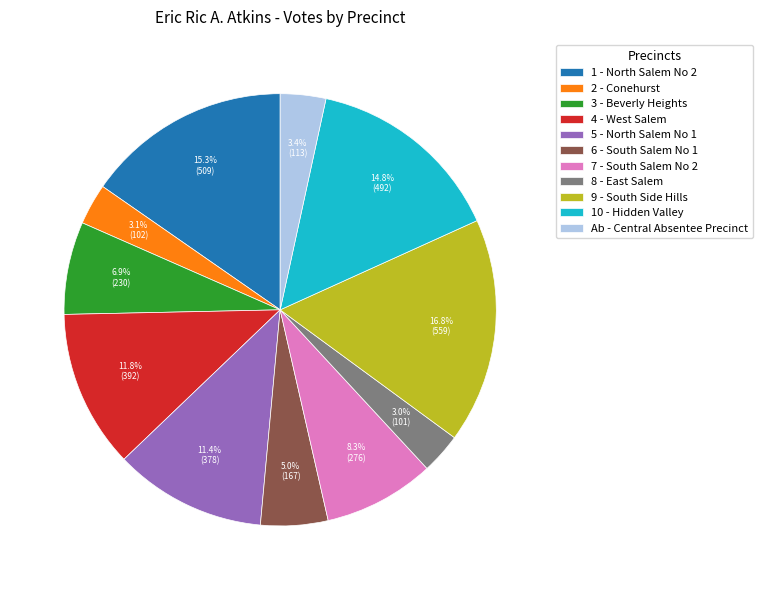

To the nearest percent, what portion does 4 - West Salem represent?

12%